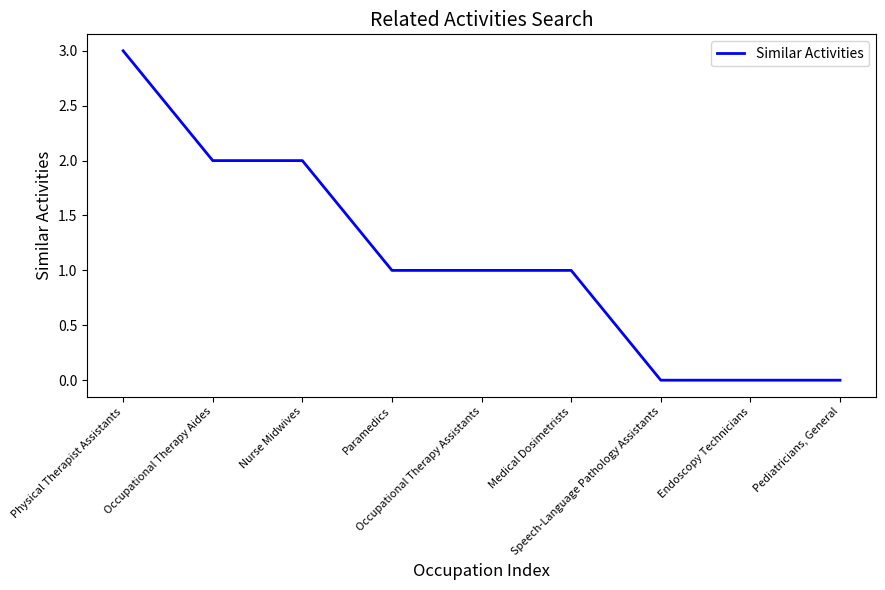

Reading left to right, what are all the values shown in this chart?

3	2	2	1	1	1	0	0	0